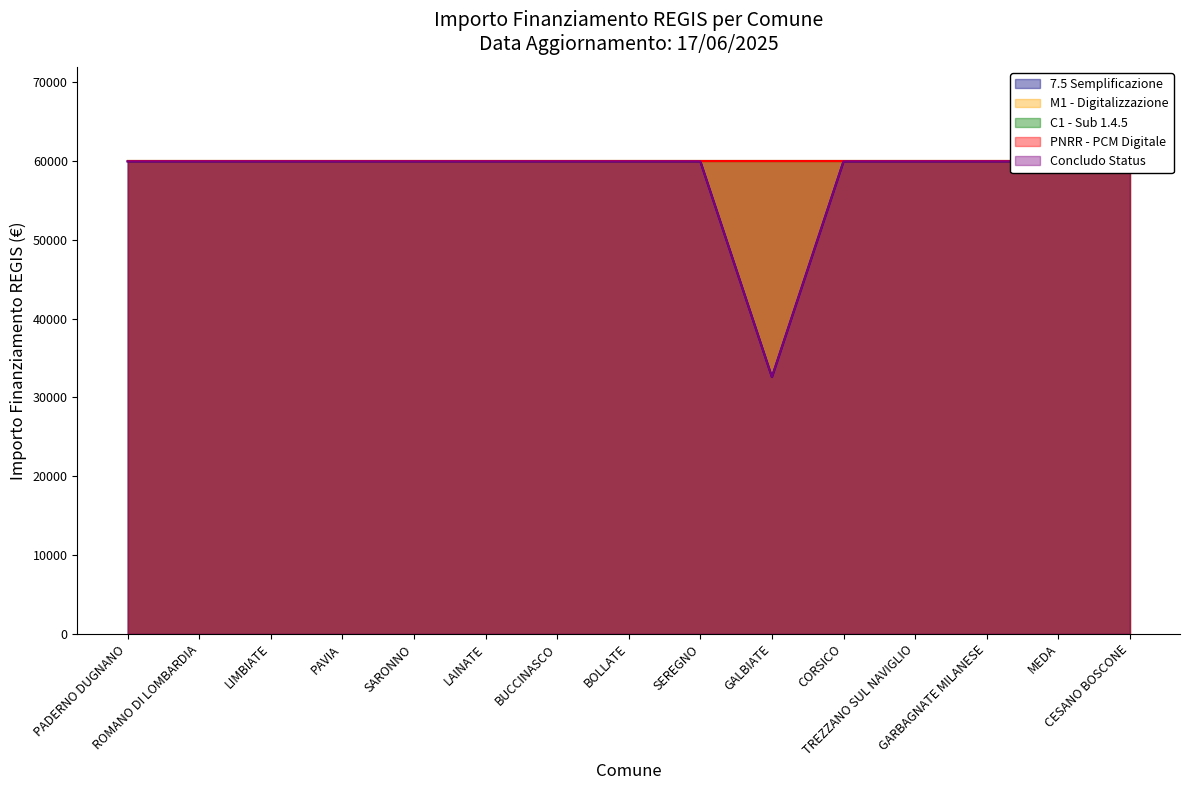

True or false: 1.3 has more than 2 interior local peaks.

False